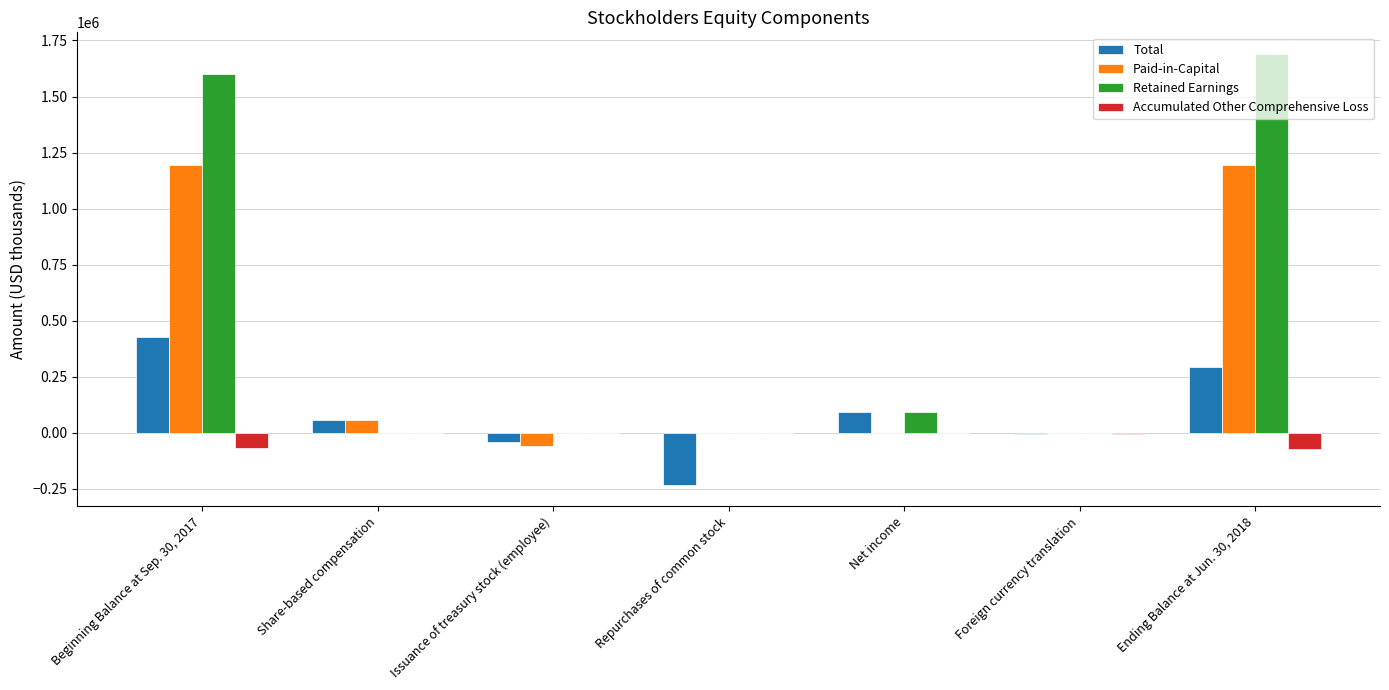

Which series has the largest range (max minus min)?

Retained Earnings